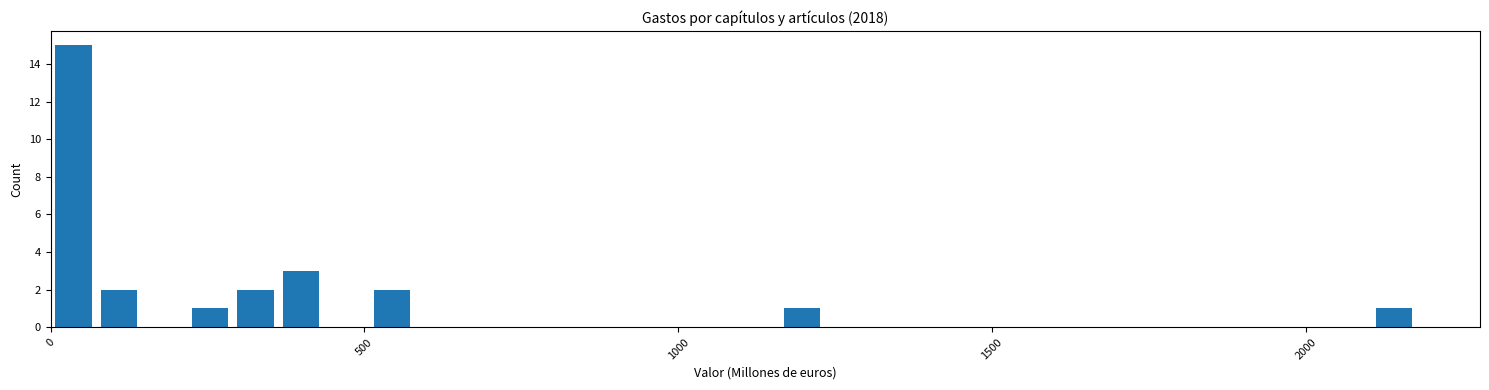

Around what value on the x-axis is the tallest bar? Give the approximate position of its centre, as read against the axis.

50